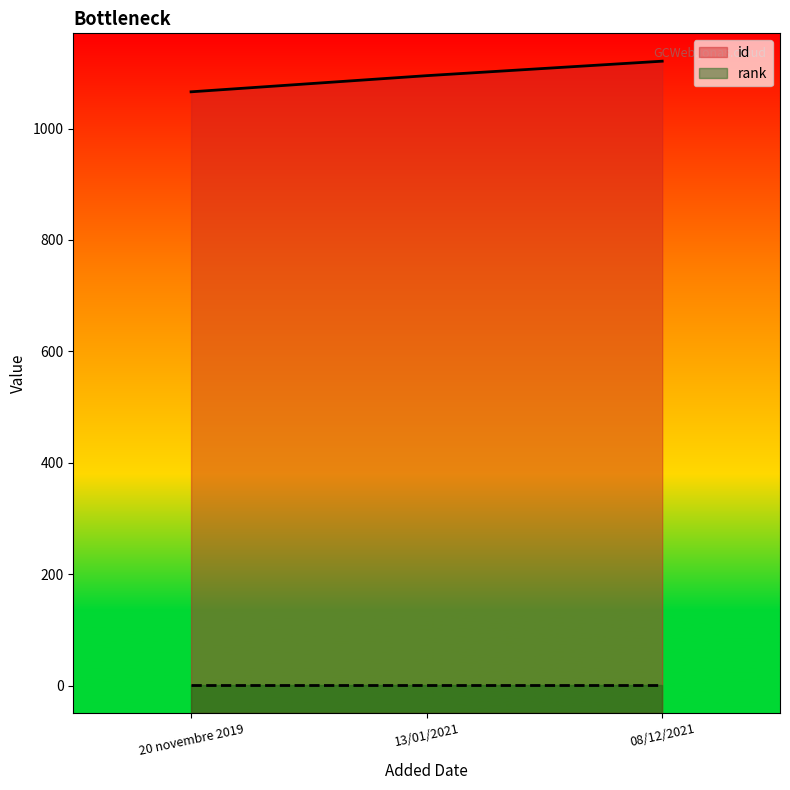

Does the chart display data point markers on the line(s)?

No